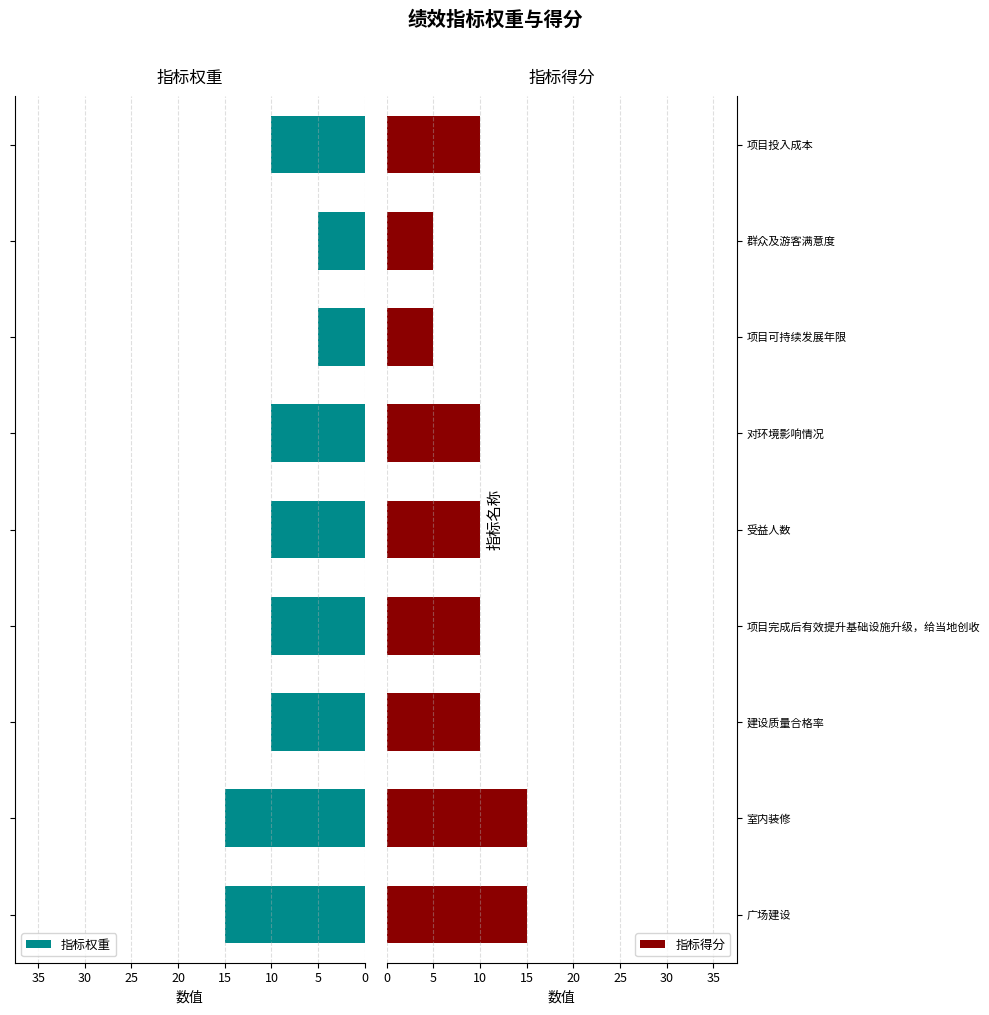

Reading left to right, what are all the values shown in this chart?

指标权重: 15	15	10	10	10	10	5	5	10
指标得分: 15	15	10	10	10	10	5	5	10